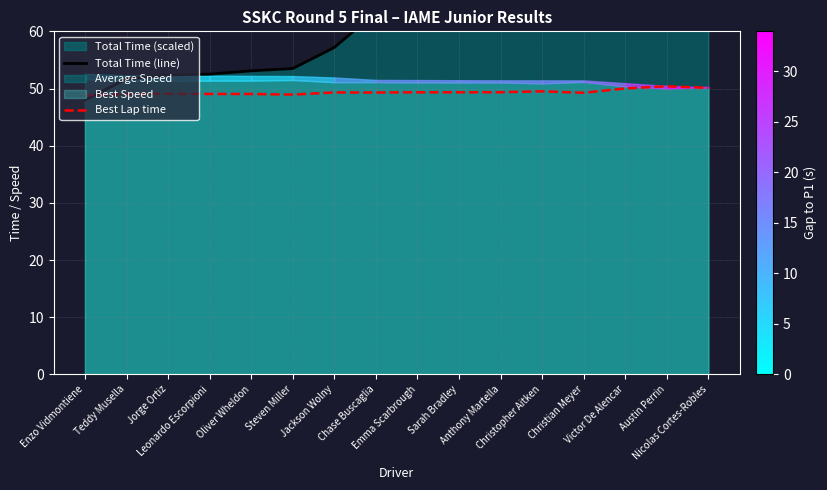

What is the difference between the Best Lap time values at Victor De Alencar and Emma Scarbrough?

0.7